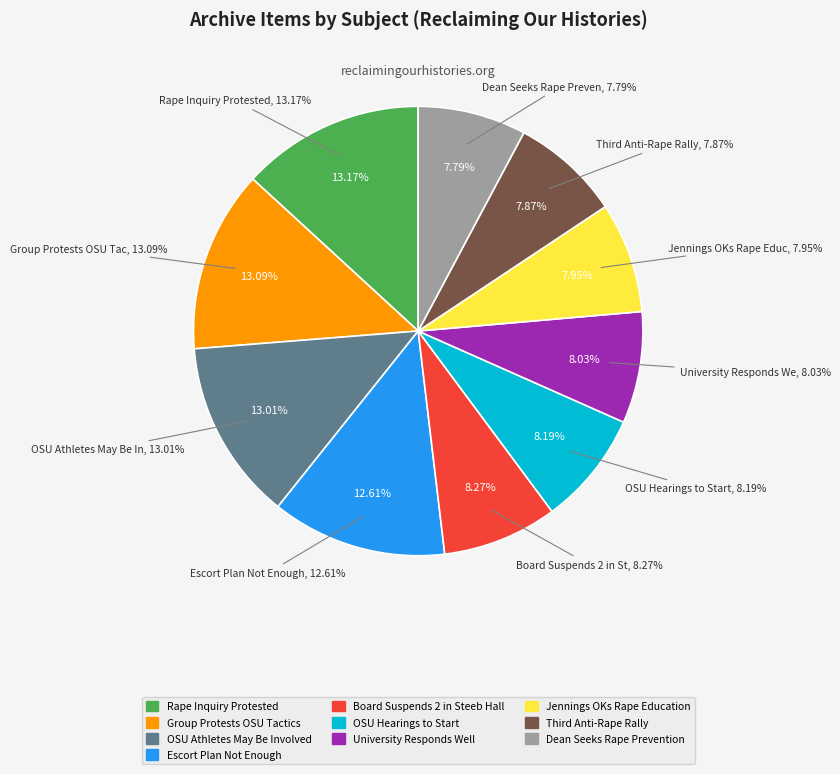

Which has a higher value, Item 99: Jennings OKs Rape Education or Item 100: University Responds Well?

Item 100: University Responds Well